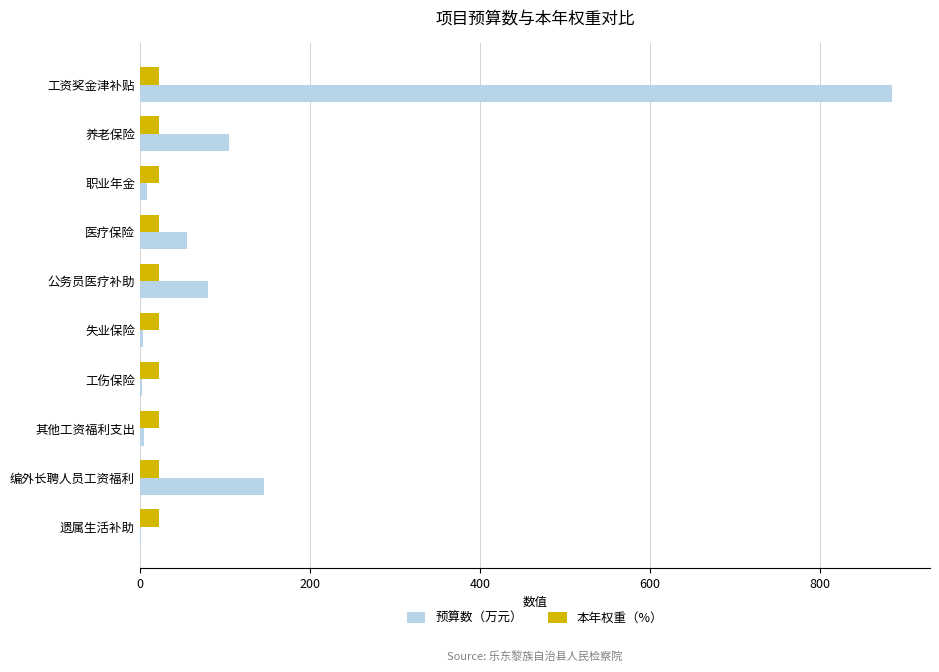

At which category does the chart reach its peak across all series?

工资奖金津补贴